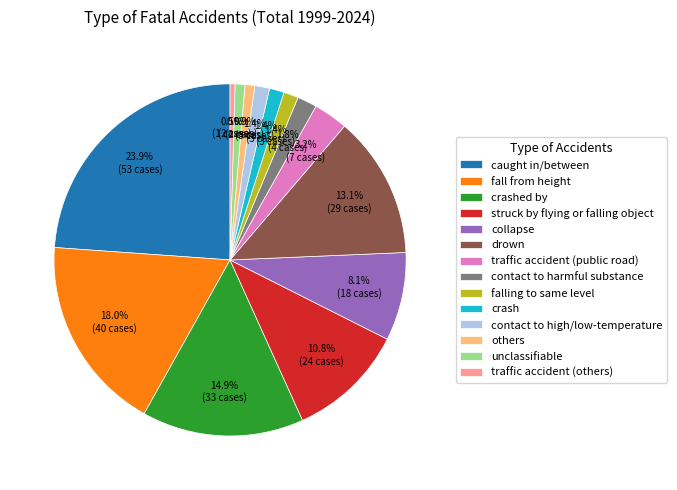

To the nearest percent, what is the difference between the largest and smallest slice percentages?

23%